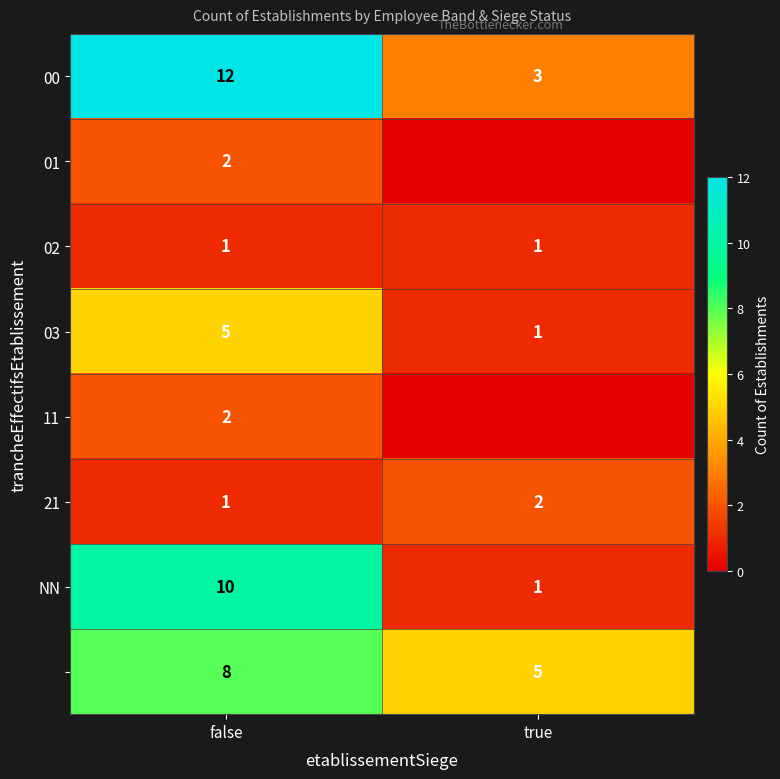

What is the difference between the maximum and minimum values in the NN series?

9